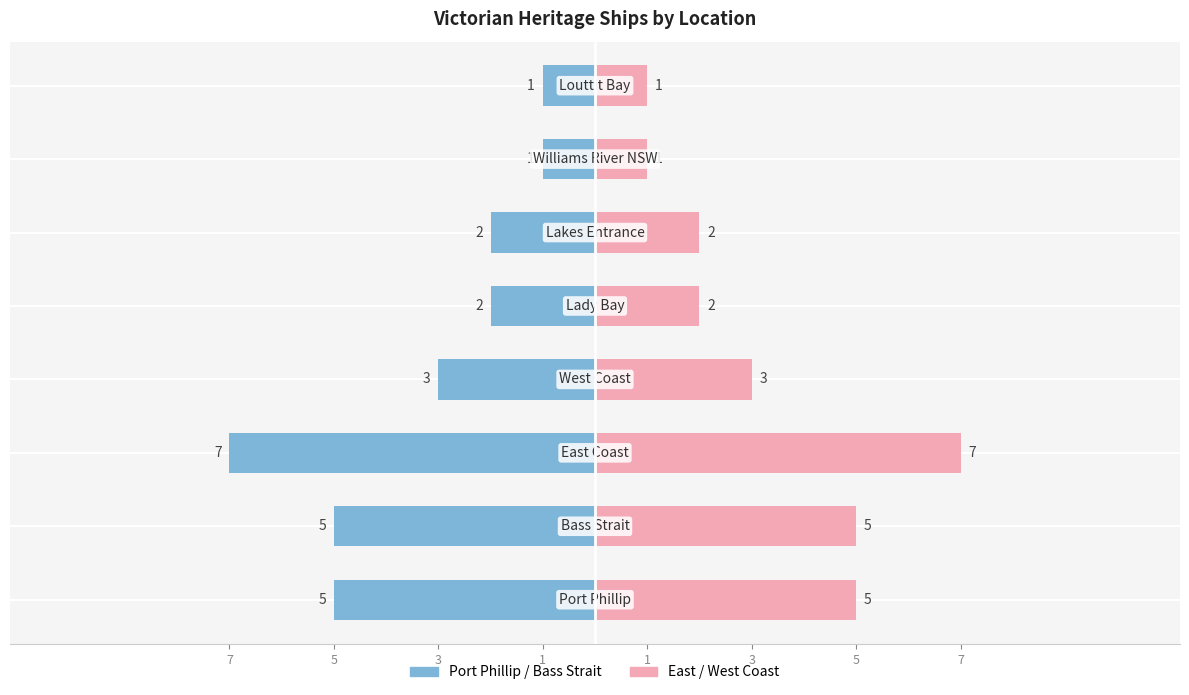

How many groups of bars are there?

8